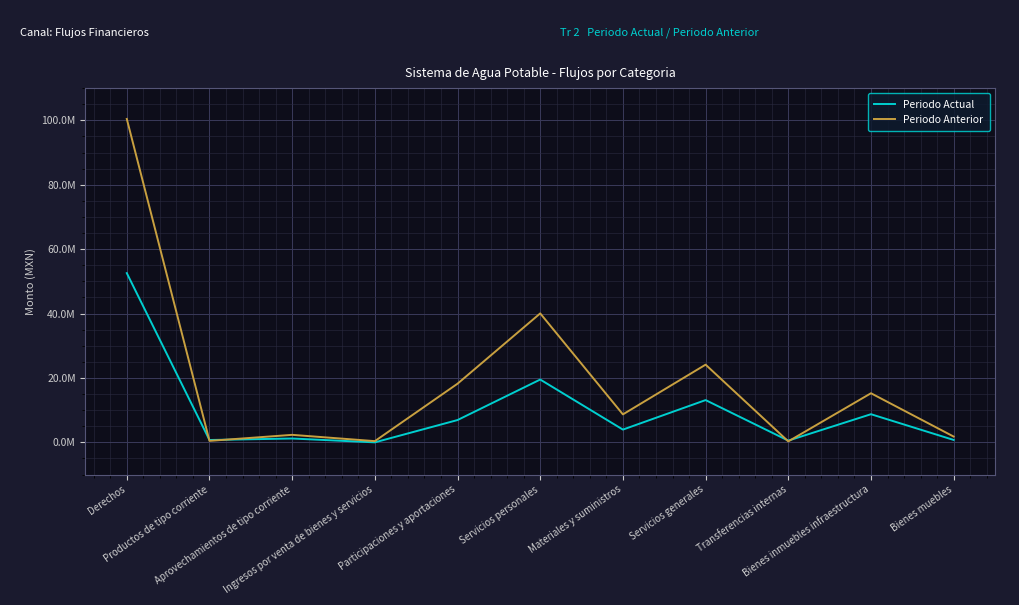

Which series ends up on top after the final intersection of Periodo Actual and Periodo Anterior?

Periodo Anterior